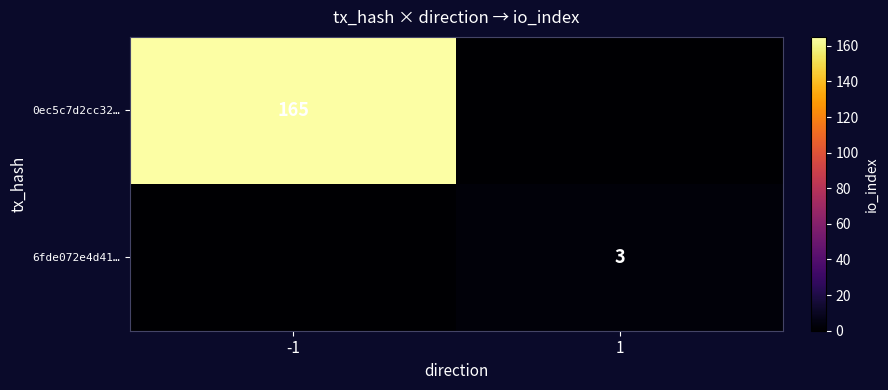

The value of 0ec5c7d2cc32… at -1 is 165. True or false?

True